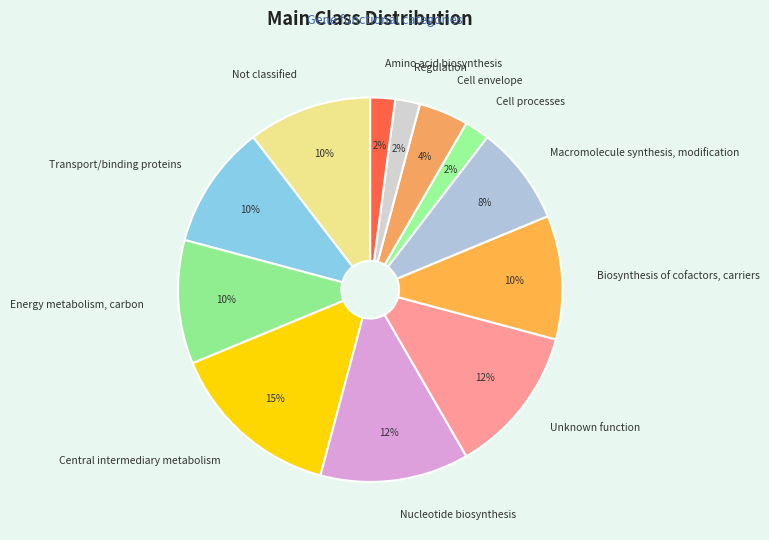

To the nearest percent, what portion does Unknown function represent?

12%